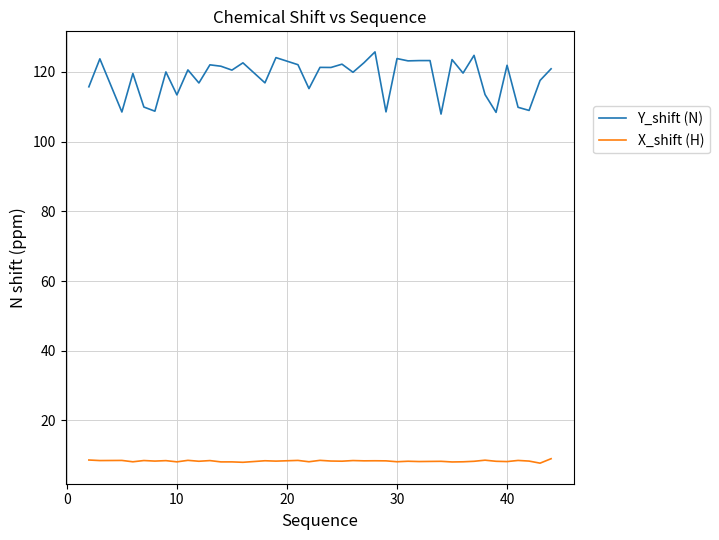

List the series in order of their peak value, lowest first.

X_shift (H), Y_shift (N)